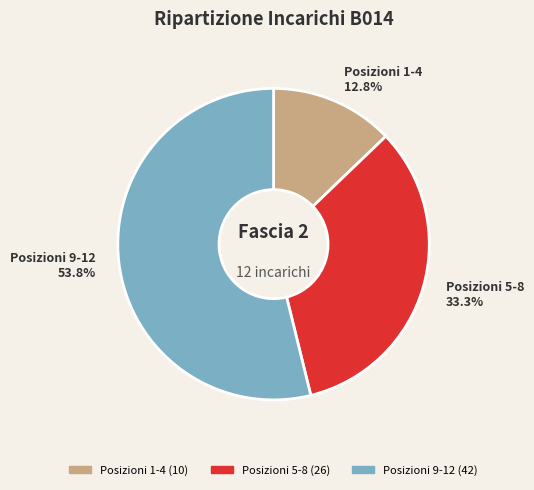

Is there any slice that represents more than half of the pie?

Yes